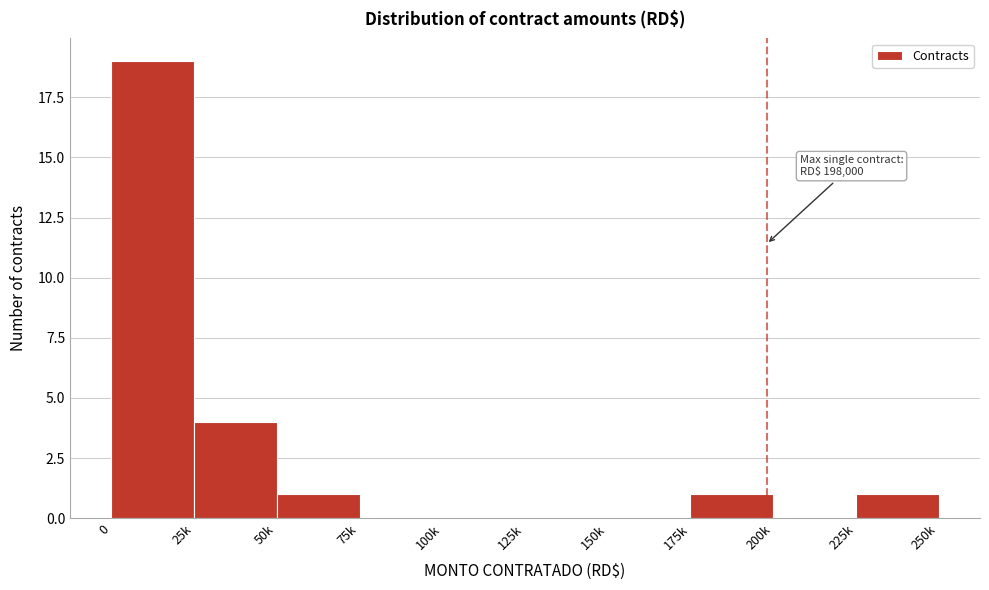

Reading left to right, what are all the values shown in this chart?

0=19	25k=4	50k=1	75k=0	100k=0	125k=0	150k=0	175k=1	200k=0	225k=1